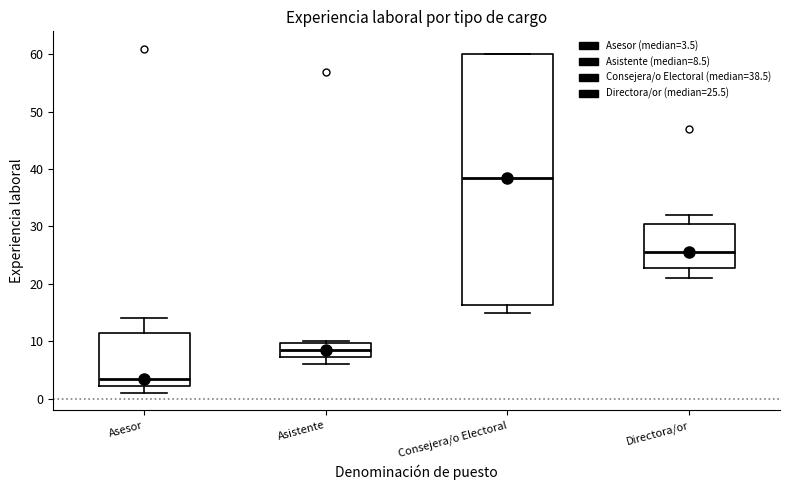

Reading left to right, transcribe this box plot: for each box, give where its median line is, the range the box spans, and where its two whiskers end, as read against the y-axis. The values are not printed on the chart, so give them approximately, as read against the axis.

Asesor: median 4, box 2 to 12, whiskers 1 to 14
Asistente: median 9, box 7 to 10, whiskers 6 to 10
Consejera/o Electoral: median 39, box 16 to 60, whiskers 15 to 60
Directora/or: median 26, box 23 to 31, whiskers 21 to 32